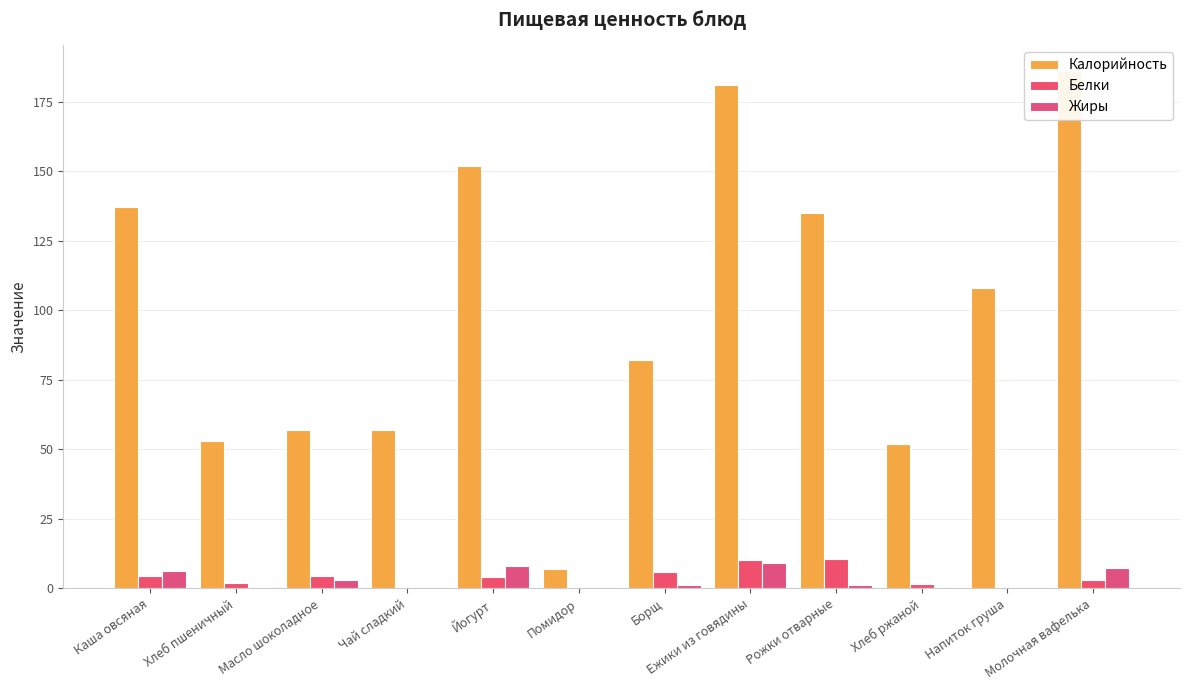

What is the difference between the highest and lowest values at Помидор?

7.0